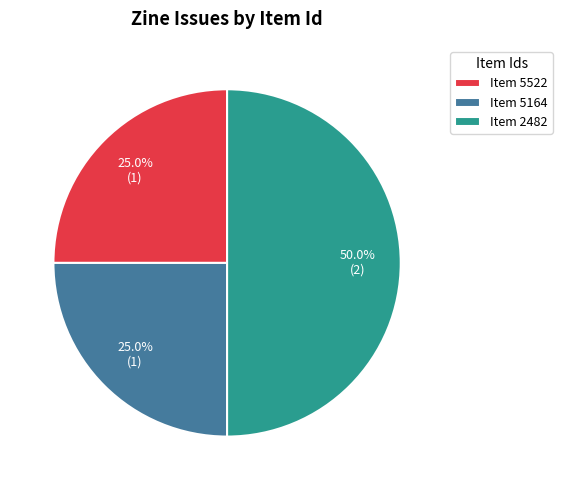

Which slice is the largest?

Item 2482